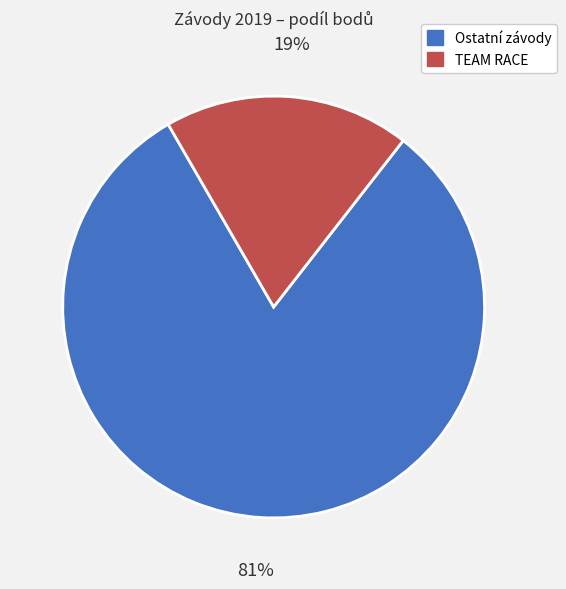

Is there any slice that represents more than half of the pie?

Yes